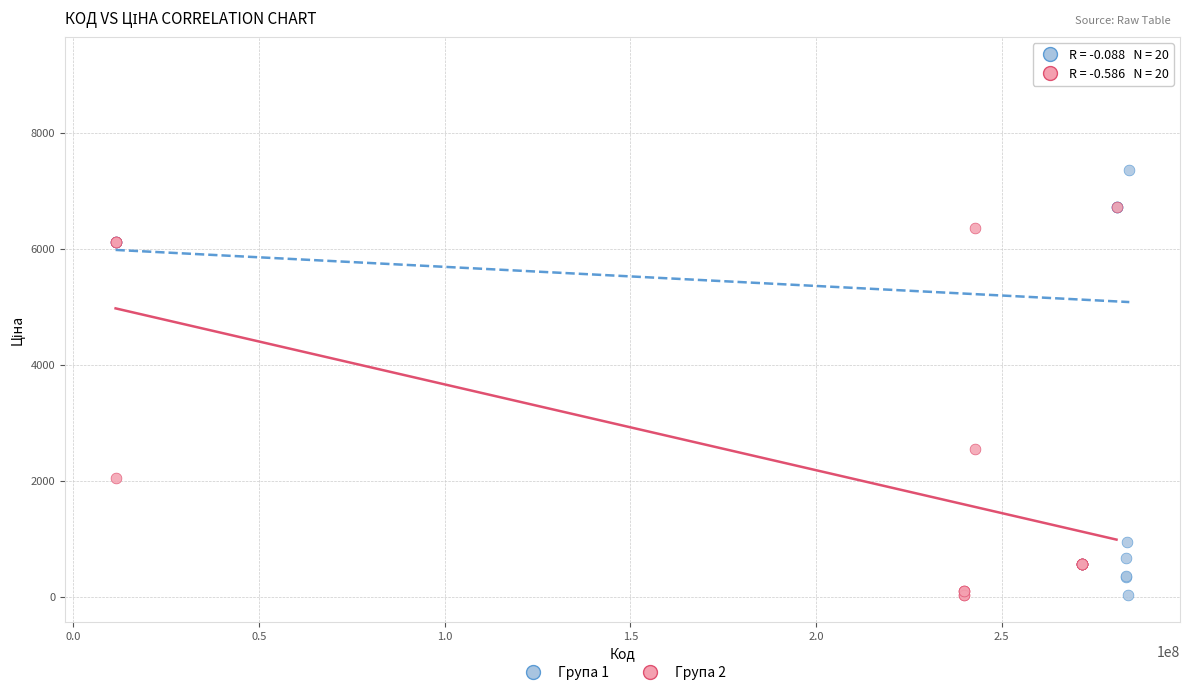

Which series contains the highest Y value?

Група 1